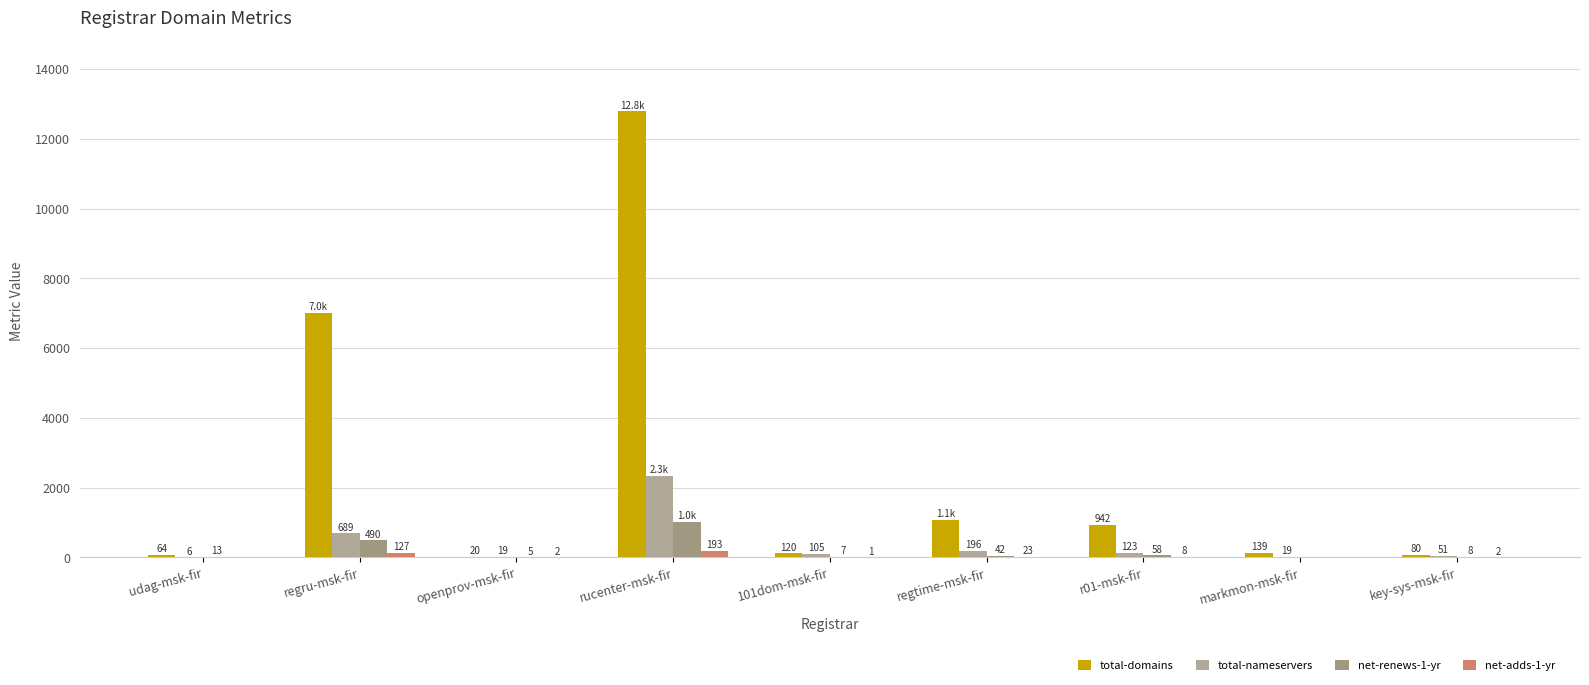

What is the difference between the maximum and second lowest values in the total-domains series?

12723